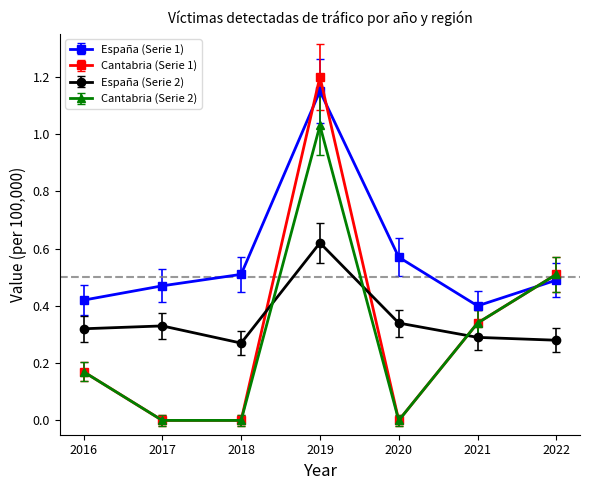

Is the value of Cantabria (Serie 1) at 2019 greater than the value of España (Serie 1) at 2021?

Yes